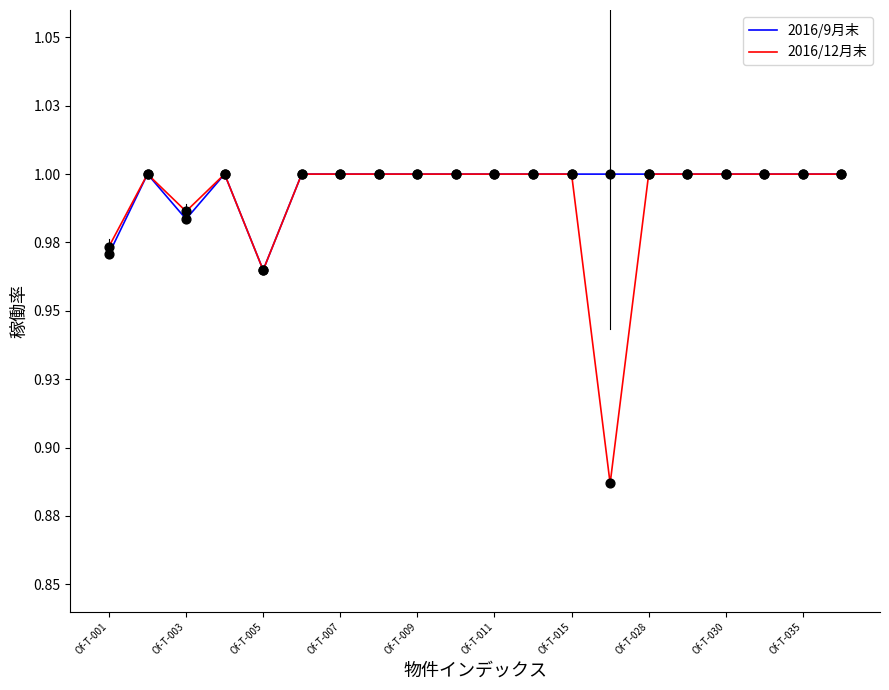

Is this an area chart (filled region under the line)?

No